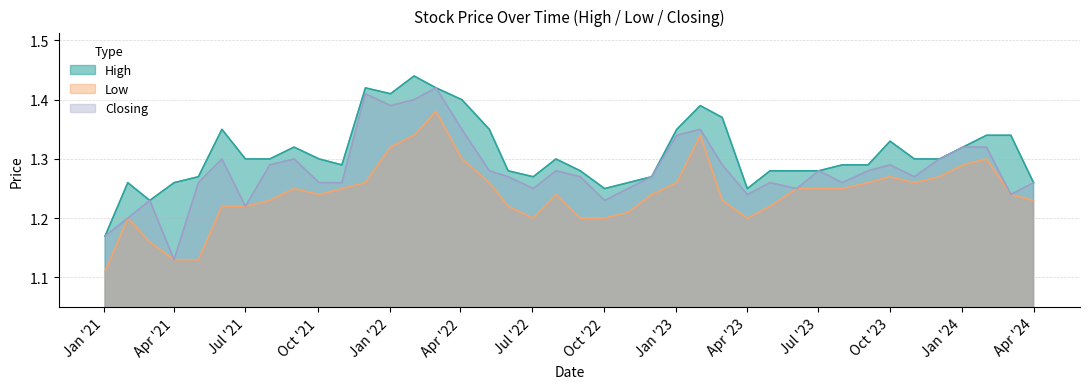

What are all the series names shown in the legend?

High, Low, Closing